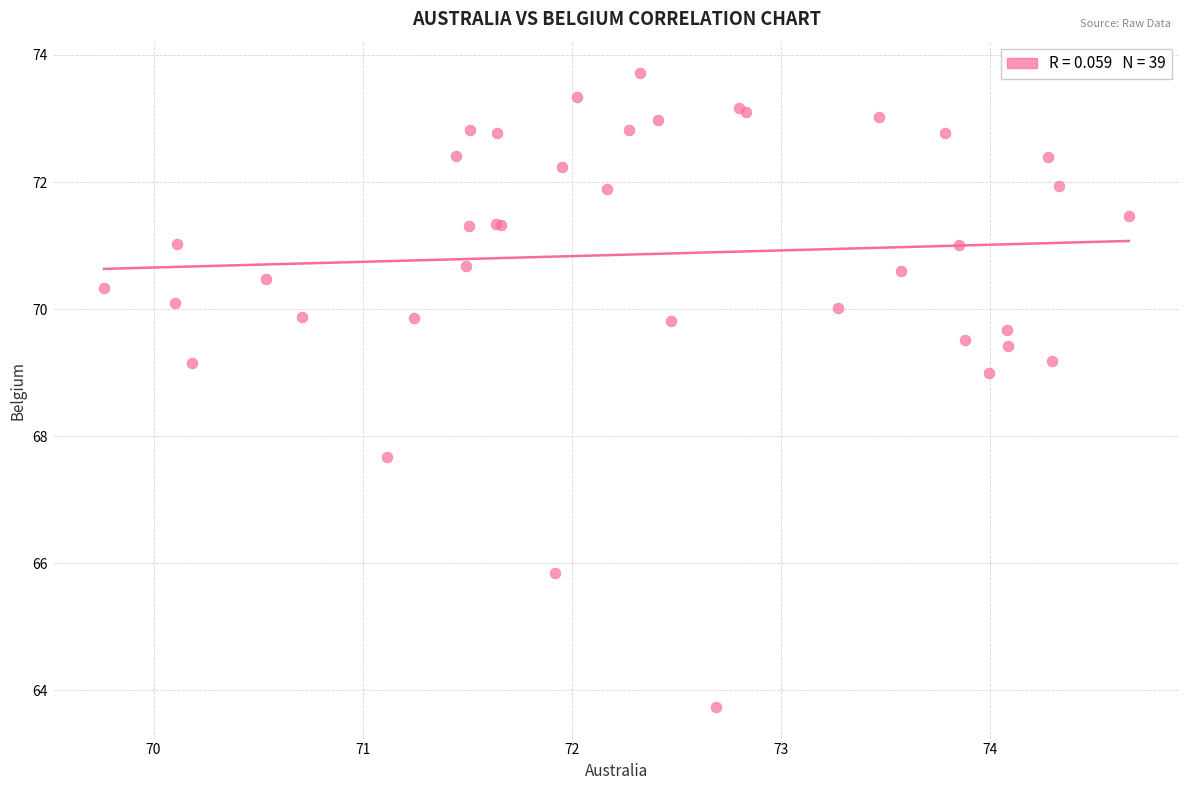

What Y value in the scatter plot is closest to 68?

67.7